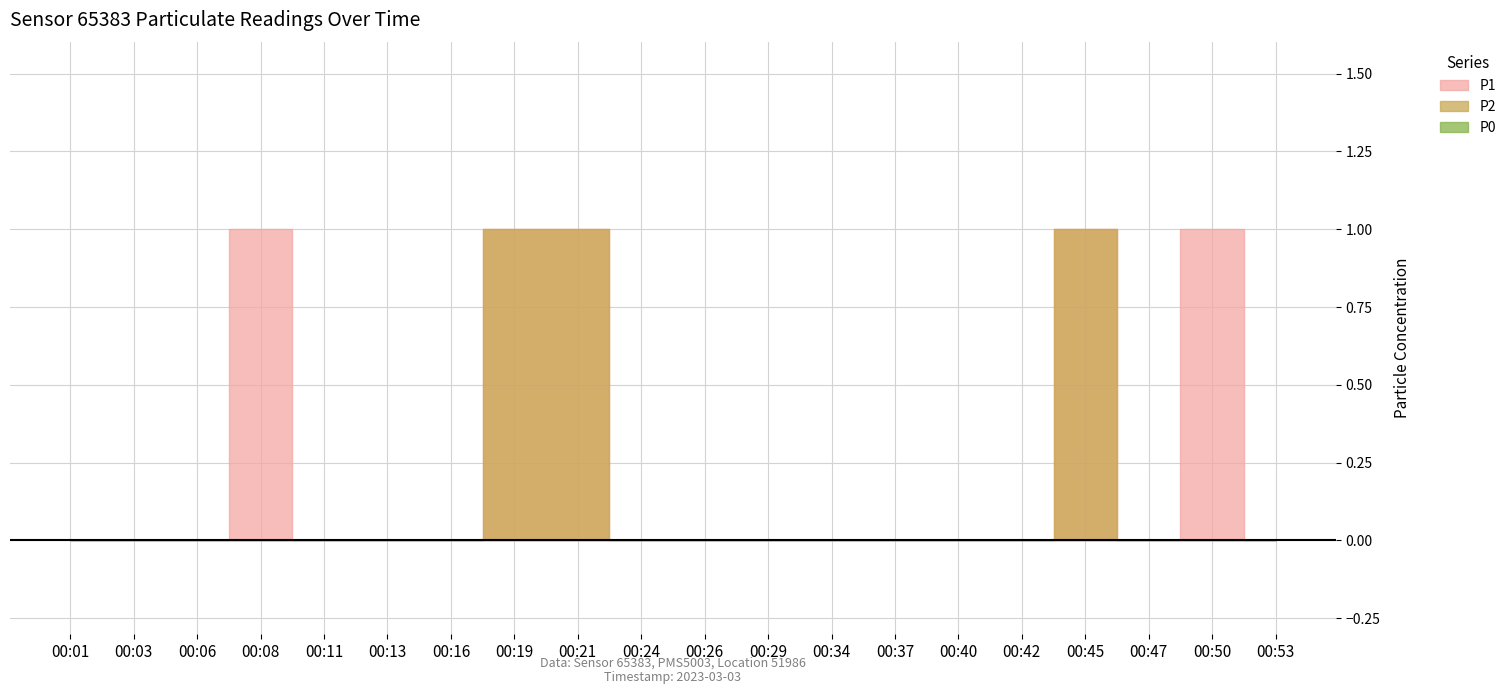

Reading left to right, what are all the values shown in this chart?

P1: 00:01=0	00:03=0	00:06=0	00:08=1	00:11=0	00:13=0	00:16=0	00:19=1	00:21=1	00:24=0	00:26=0	00:29=0	00:34=0	00:37=0	00:40=0	00:42=0	00:45=1	00:47=0	00:50=1	00:53=0
P2: 00:01=0	00:03=0	00:06=0	00:08=0	00:11=0	00:13=0	00:16=0	00:19=1	00:21=1	00:24=0	00:26=0	00:29=0	00:34=0	00:37=0	00:40=0	00:42=0	00:45=1	00:47=0	00:50=0	00:53=0
P0: 00:01=0	00:03=0	00:06=0	00:08=0	00:11=0	00:13=0	00:16=0	00:19=0	00:21=0	00:24=0	00:26=0	00:29=0	00:34=0	00:37=0	00:40=0	00:42=0	00:45=0	00:47=0	00:50=0	00:53=0